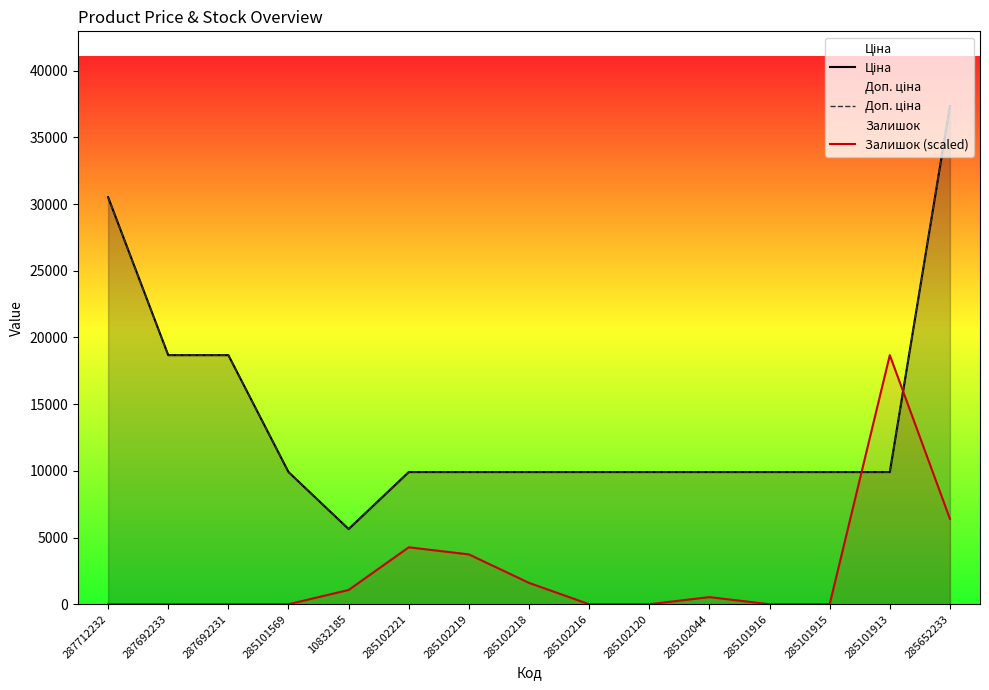

What is the spread (max minus min) of values at 285102218?

8308.1